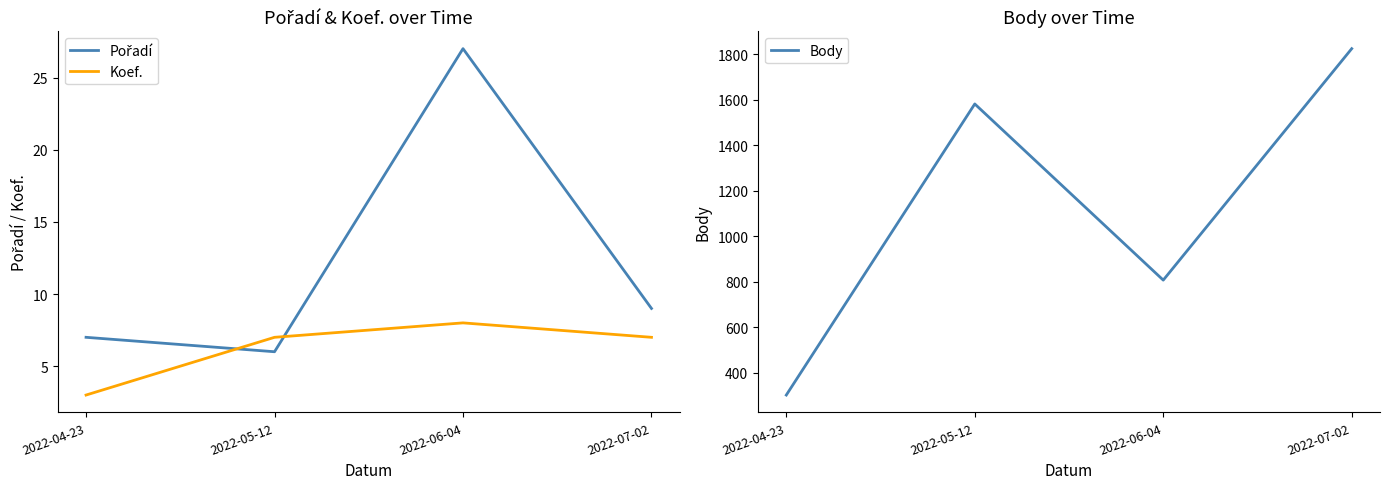

At which category does Body reach its first local valley?

2022-06-04